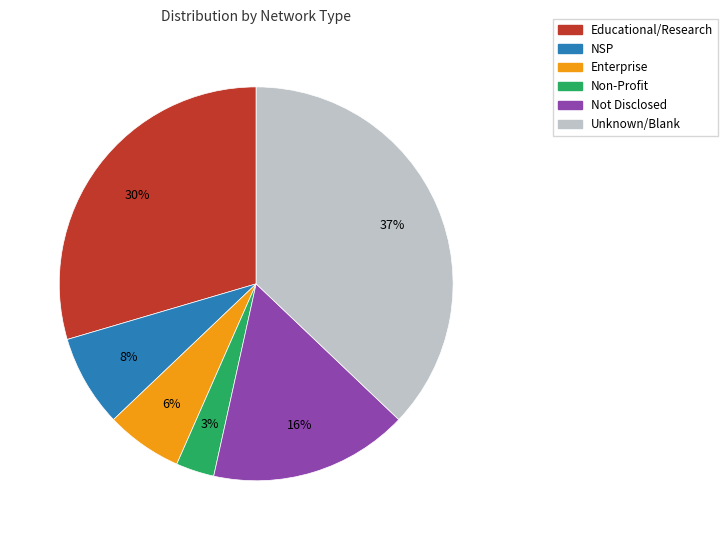

Is there any slice that represents more than half of the pie?

No